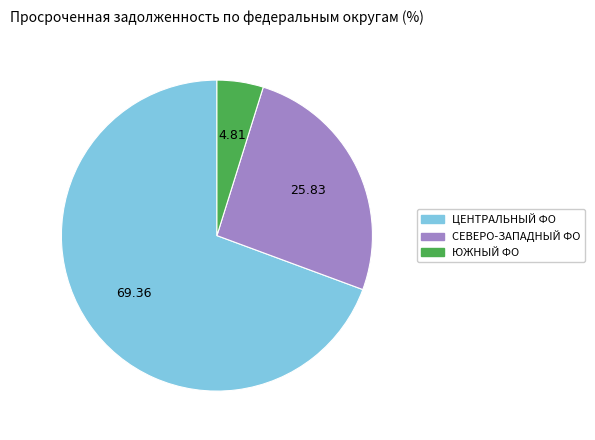

Does any single category account for the majority?

Yes